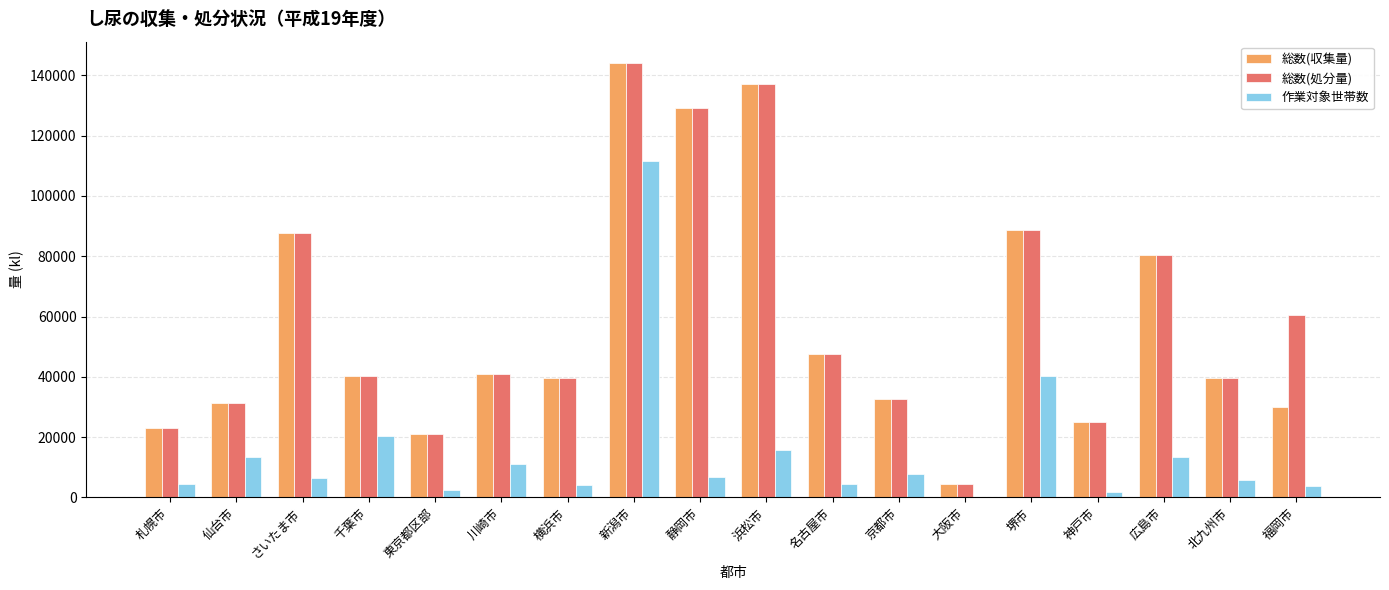

What is the total value across all series at さいたま市?

181987